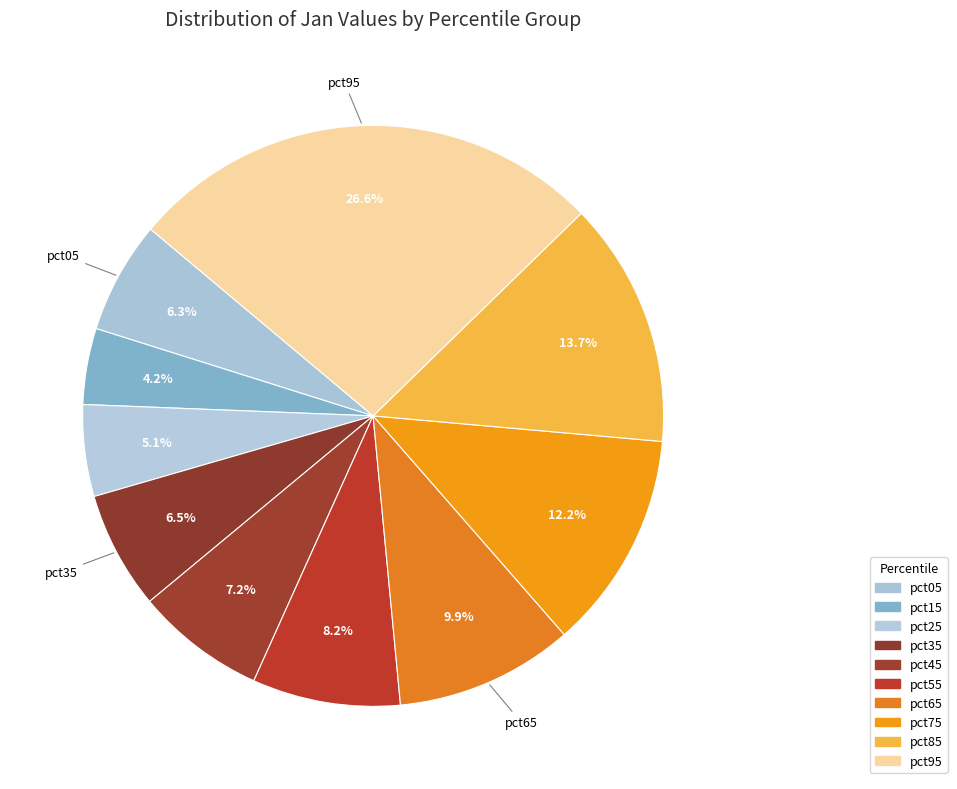

Which category has the biggest portion of the pie?

pct95